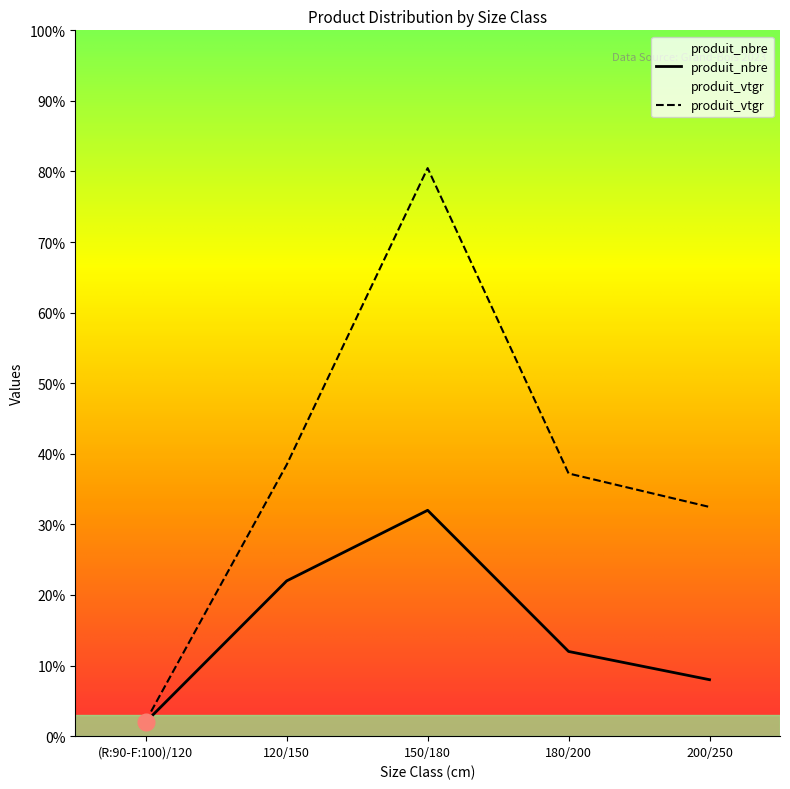

How many data points does each series have?

5